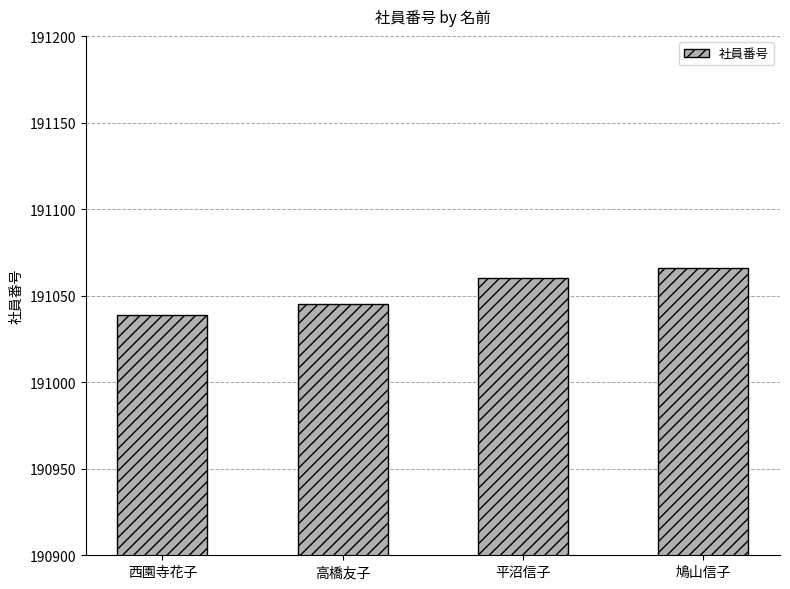

What is the value of the 2nd bar from the left?

191045